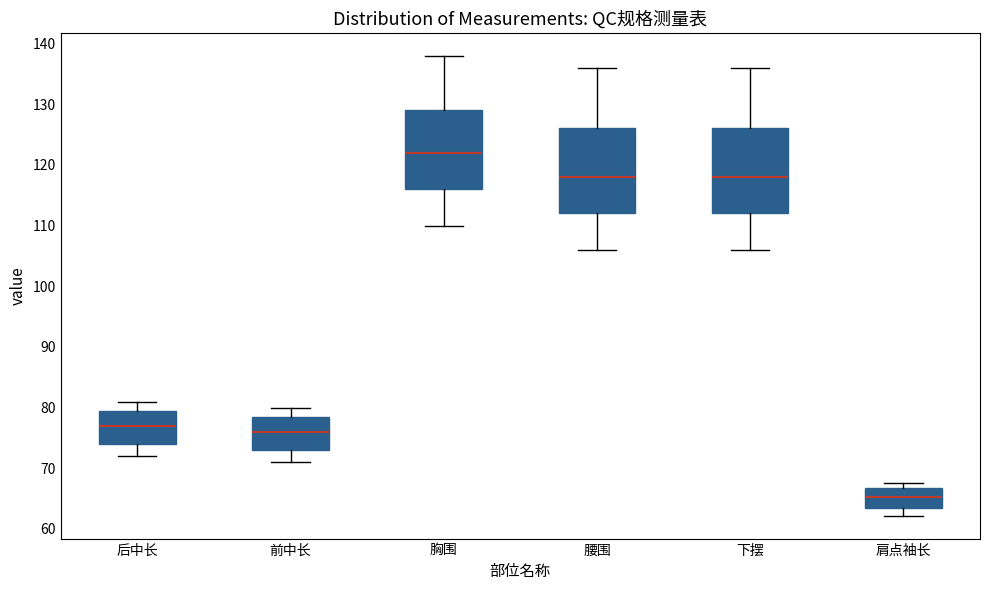

Reading left to right, transcribe this box plot: for each box, give where its median line is, the range the box spans, and where its two whiskers end, as read against the y-axis. The values are not printed on the chart, so give them approximately, as read against the axis.

后中长: median 77, box 74 to 80, whiskers 72 to 81
前中长: median 76, box 73 to 79, whiskers 71 to 80
胸围: median 122, box 116 to 129, whiskers 110 to 138
腰围: median 118, box 112 to 126, whiskers 106 to 136
下摆: median 118, box 112 to 126, whiskers 106 to 136
肩点袖长: median 65, box 63 to 67, whiskers 62 to 68